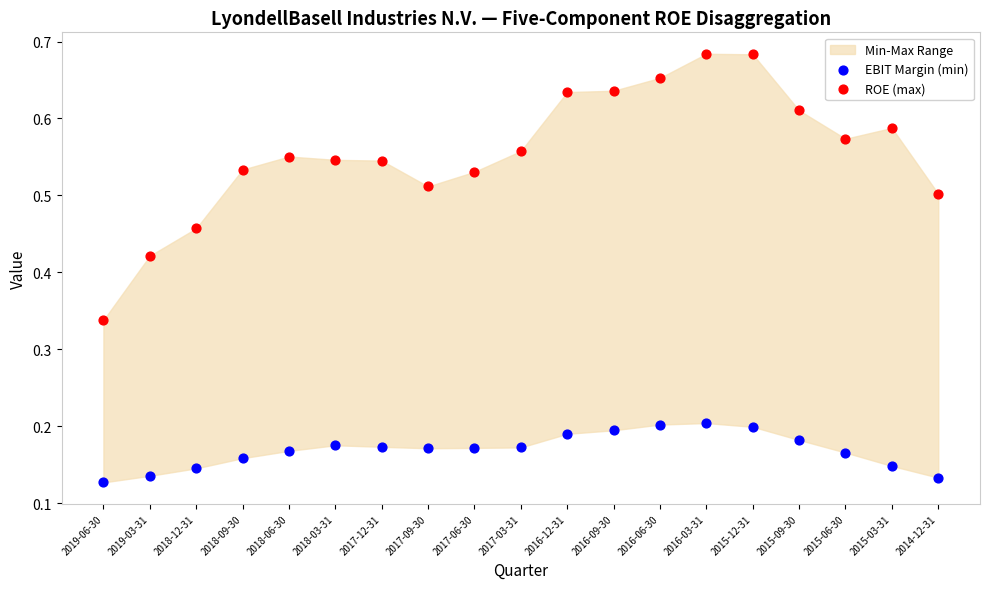

Which series contains the highest Y value?

ROE (max)